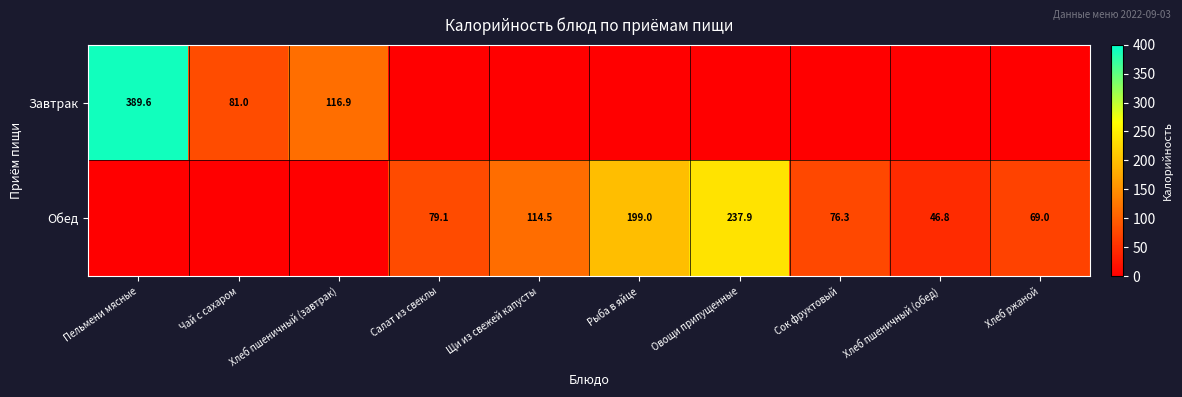

What is the spread (max minus min) of values at Хлеб ржаной?

69.0